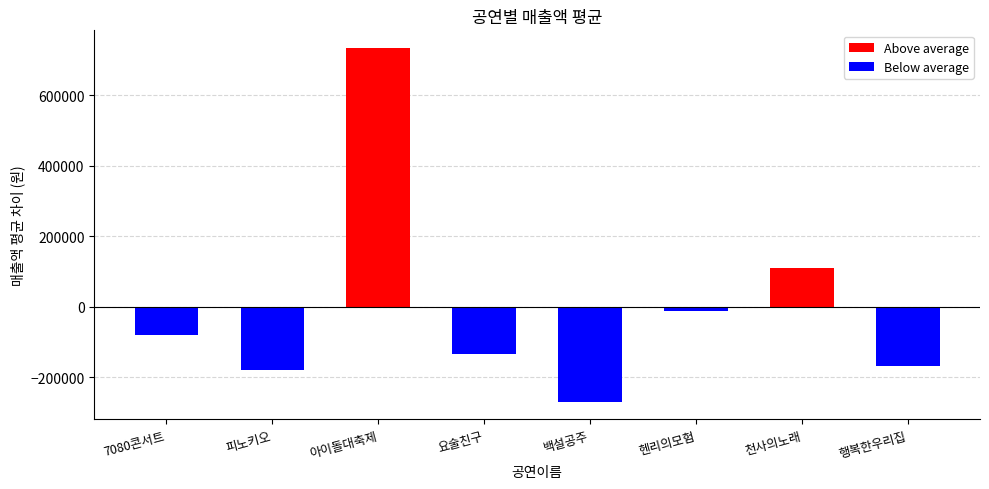

What is the average value of the raw series?

448581